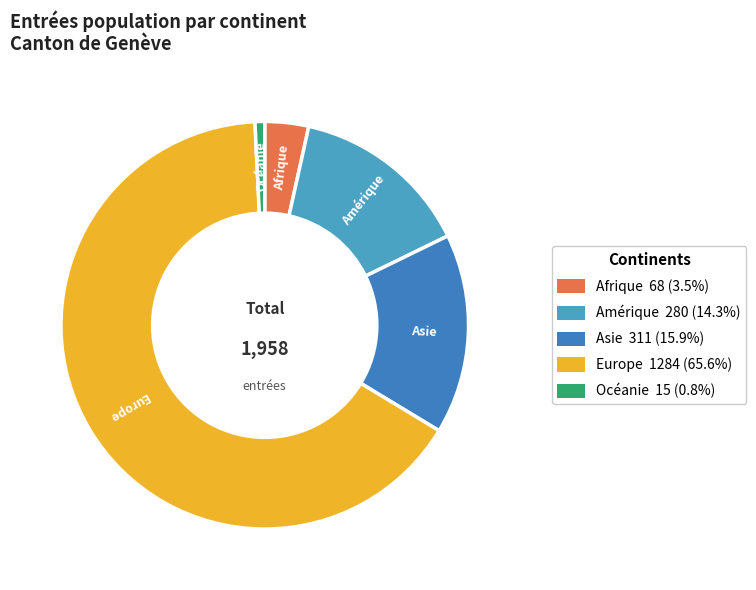

Combined, do Amérique and Asie account for over 50%?

No